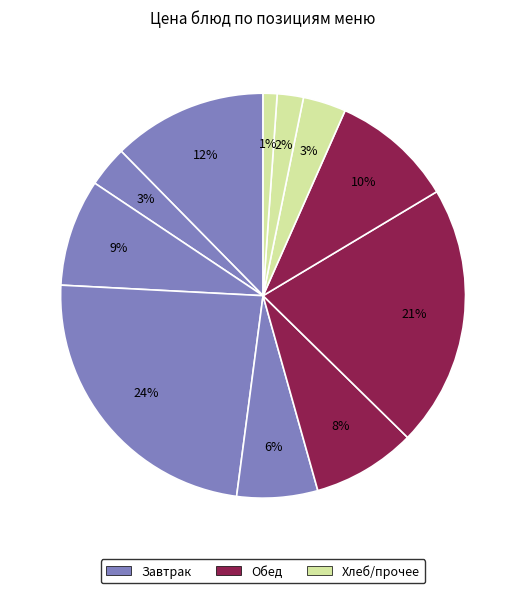

How many segments does this pie chart have?

11